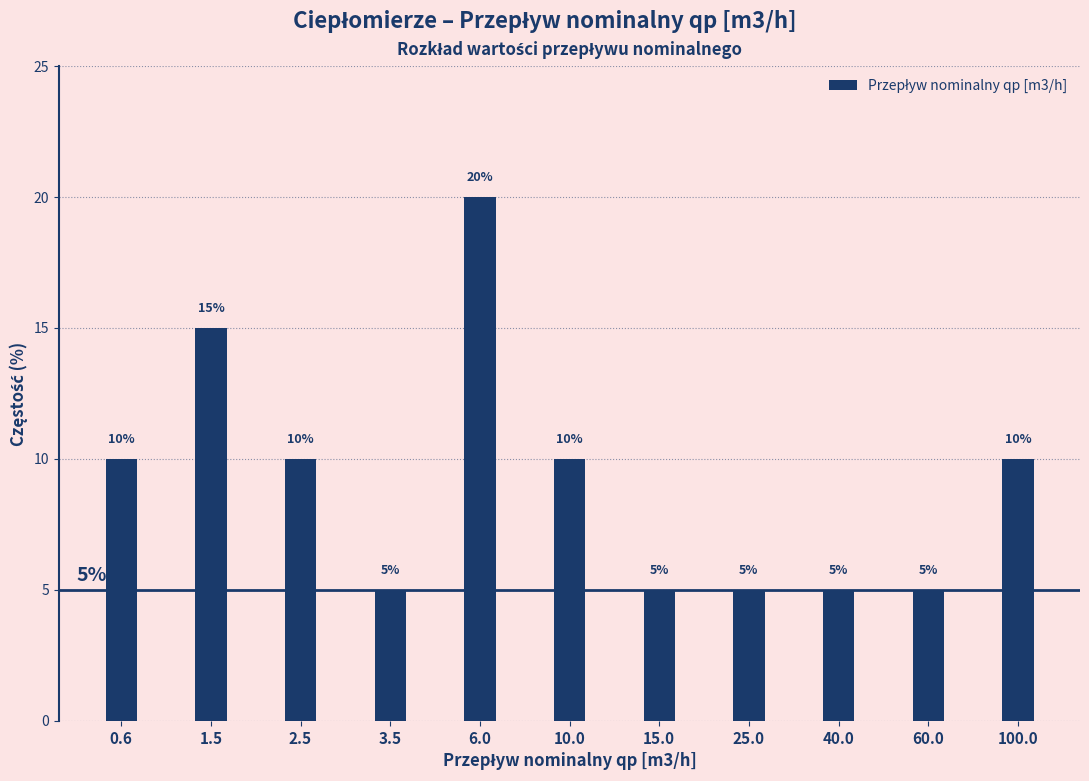

Reading left to right, list all the values displayed in this chart.

10	15	10	5	20	10	5	5	5	5	10